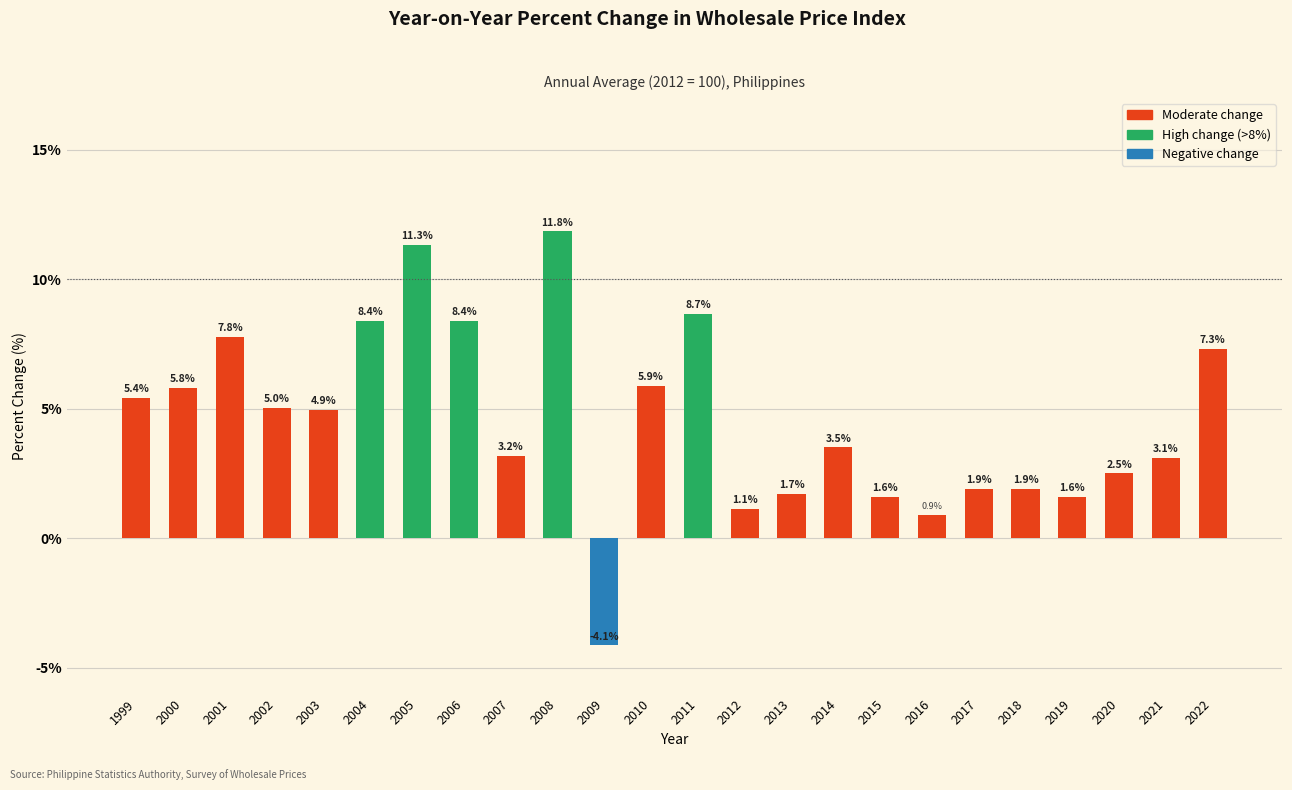

Reading right to left, extract all data points from this chart.

2022=7.3	2021=3.1	2020=2.5	2019=1.6	2018=1.9	2017=1.9	2016=0.9	2015=1.6	2014=3.5	2013=1.7	2012=1.1	2011=8.7	2010=5.9	2009=-4.1	2008=11.8	2007=3.2	2006=8.4	2005=11.3	2004=8.4	2003=4.9	2002=5.0	2001=7.8	2000=5.8	1999=5.4